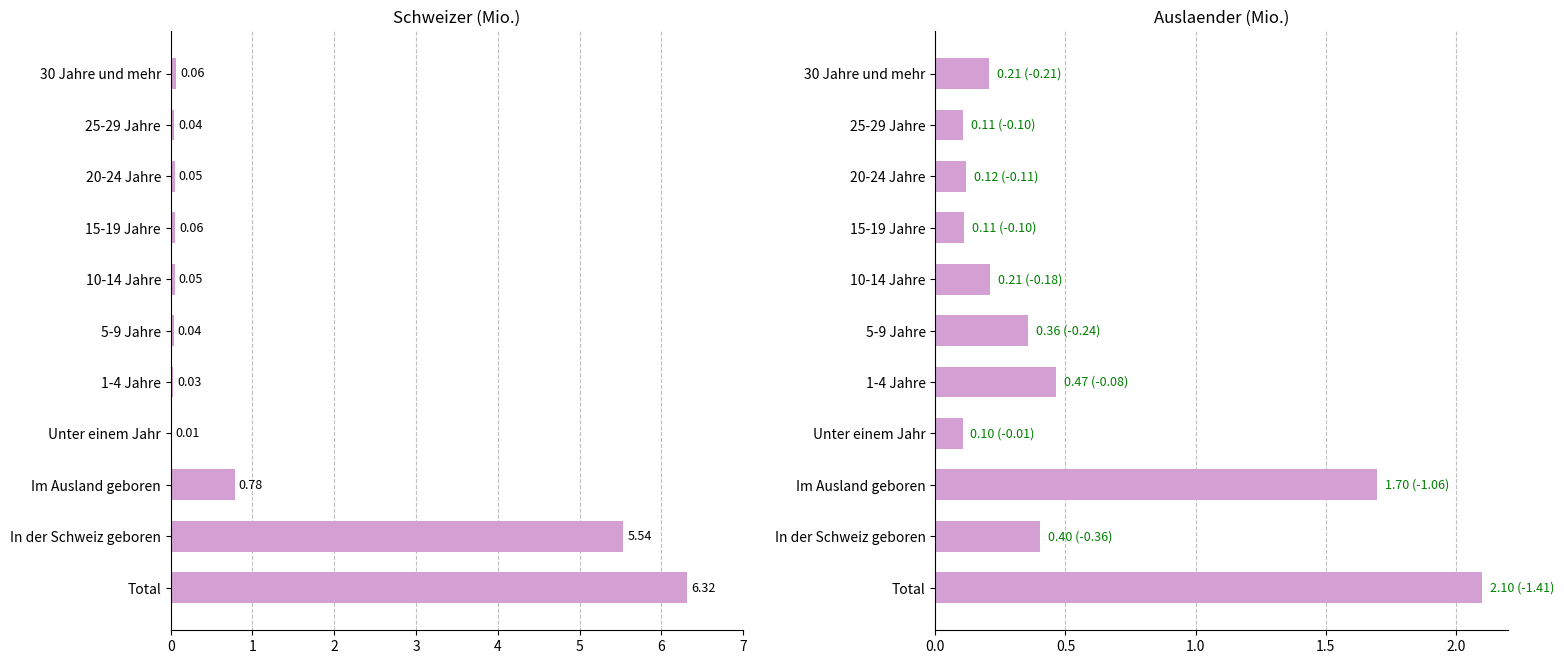

True or false: Schweizer has a value of 0.0 at 25-29 Jahre.

False